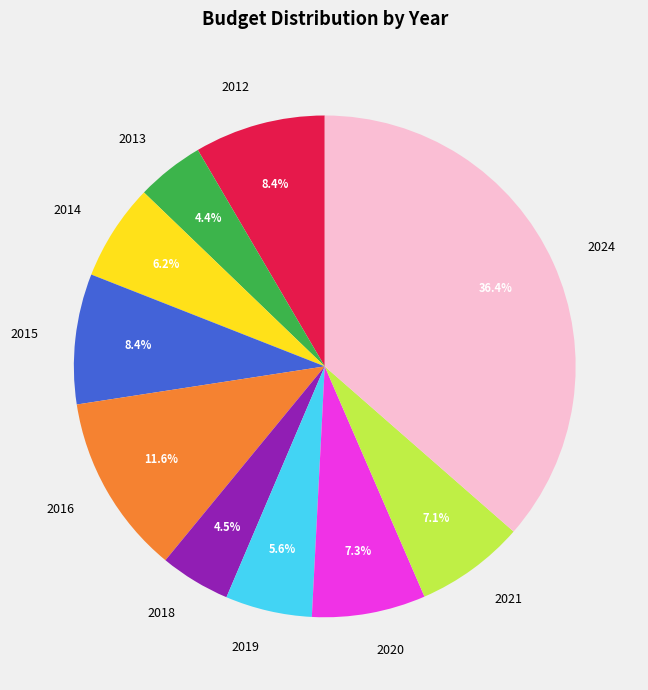

Combined, do 2012 and 2021 account for over 50%?

No